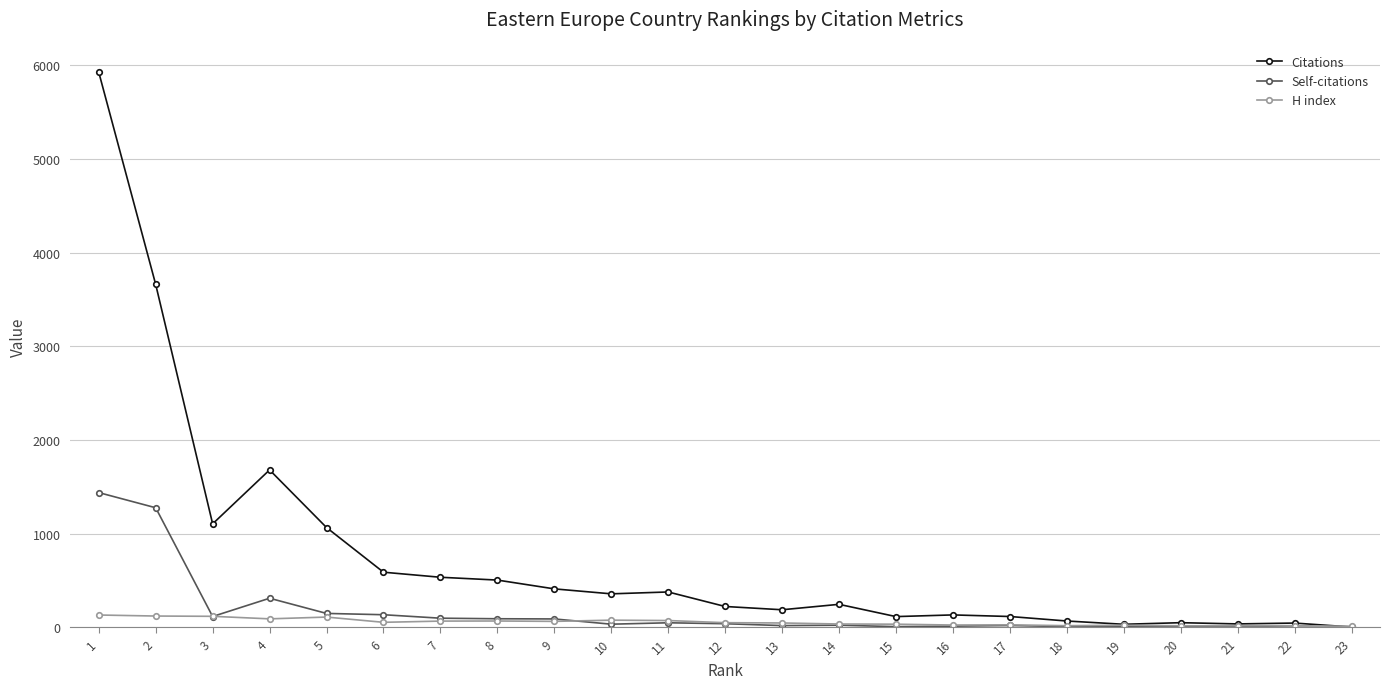

Where is the first local maximum for Citations?

4